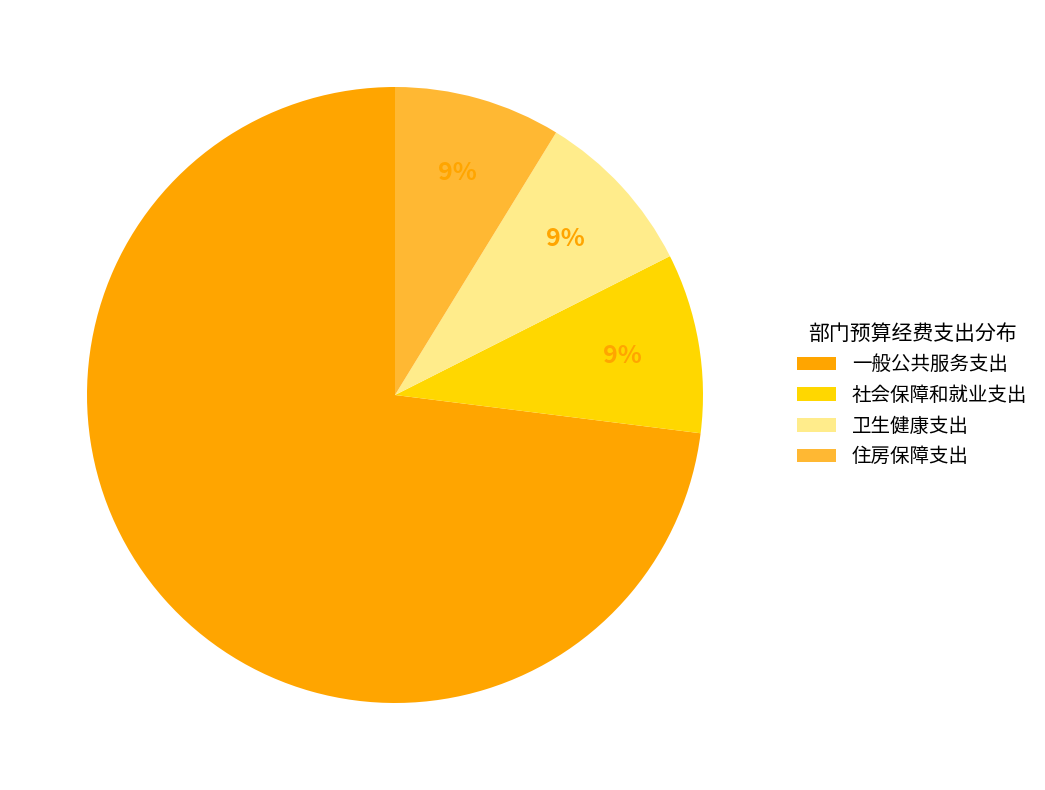

What is the largest slice in the pie chart?

一般公共服务支出